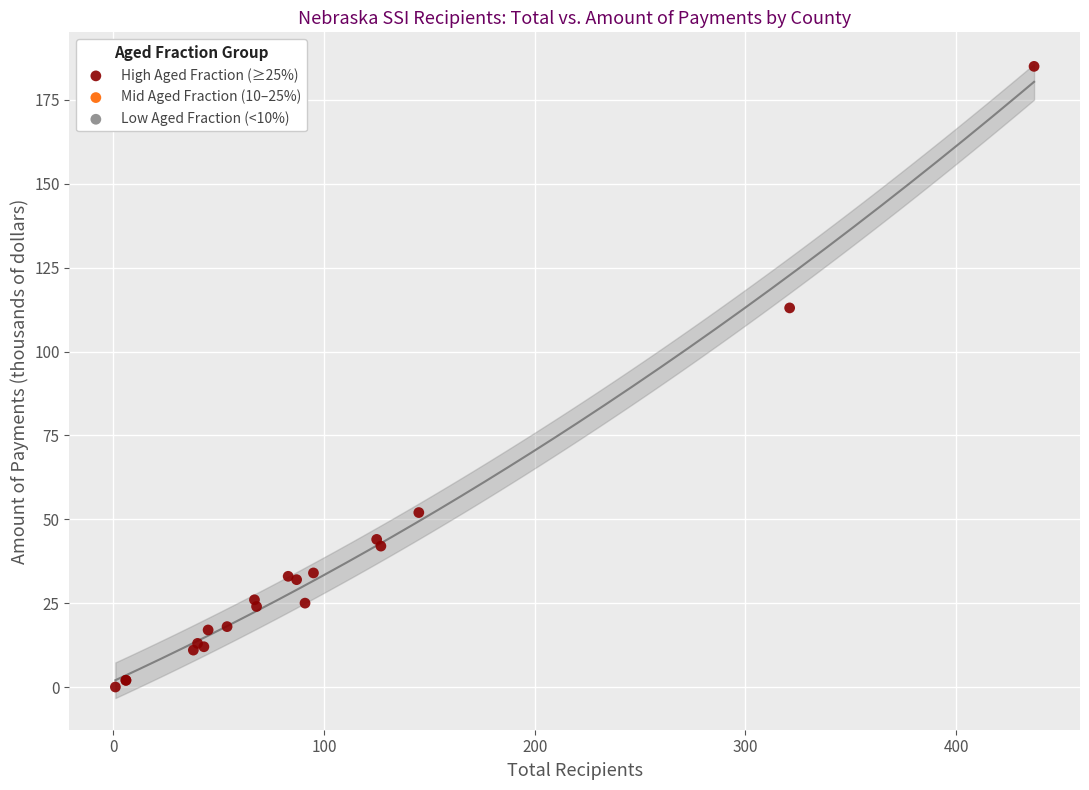

What Y value in the scatter plot is closest to 92?

113